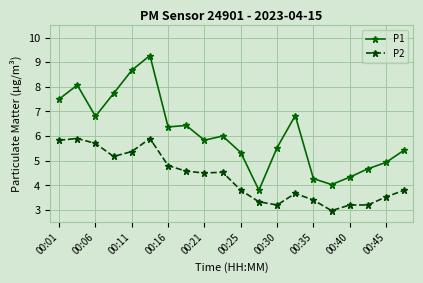

Which series has the largest total across all categories?

P1